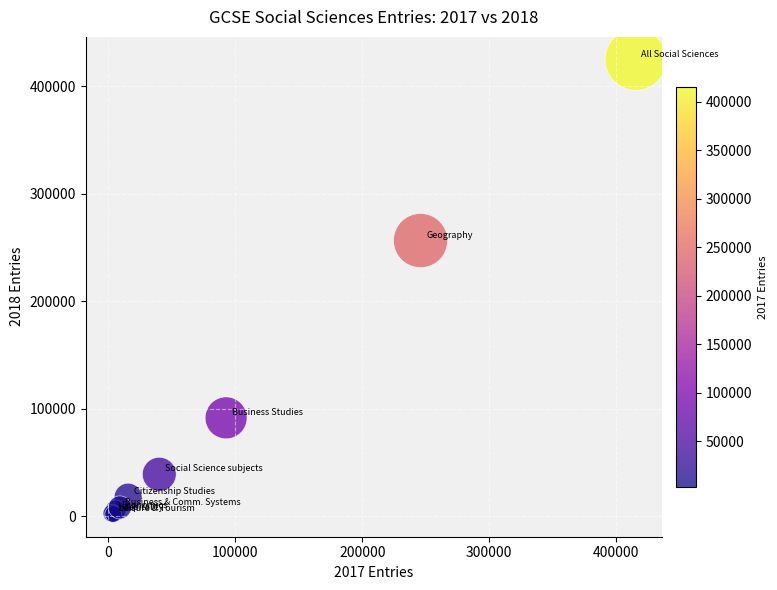

What Y value in the scatter plot is closest to 213438?

256420